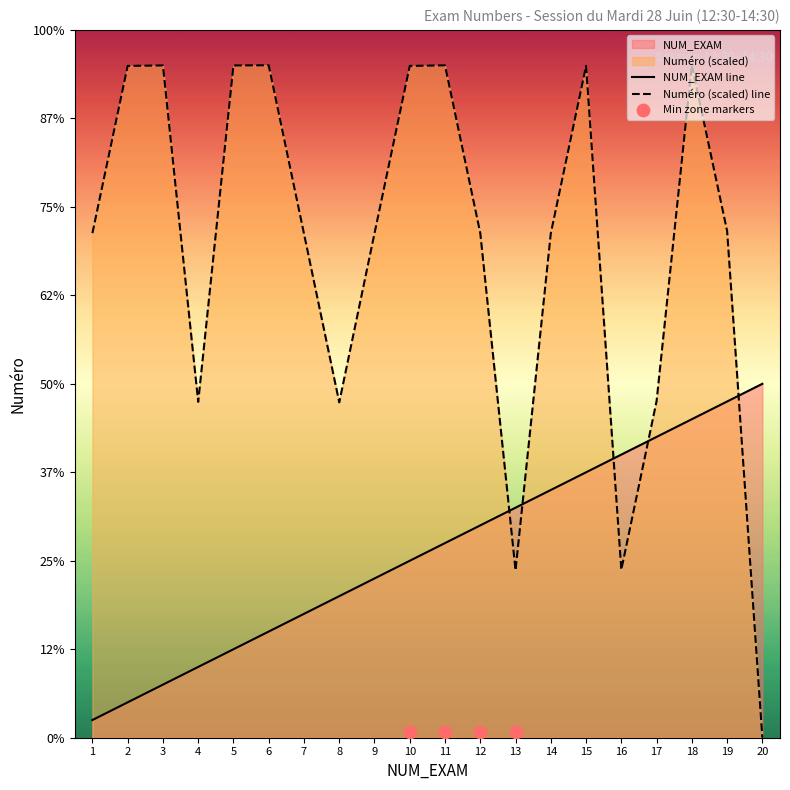

Which series has the largest Y range (max minus min)?

Numéro (scaled)